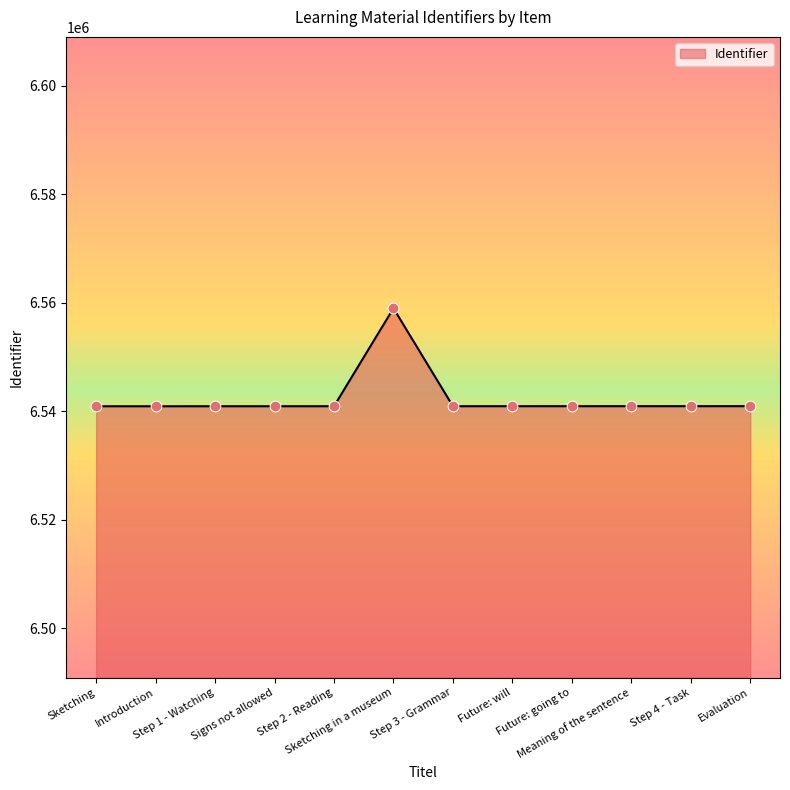

What is the maximum value shown in the chart?

6558963